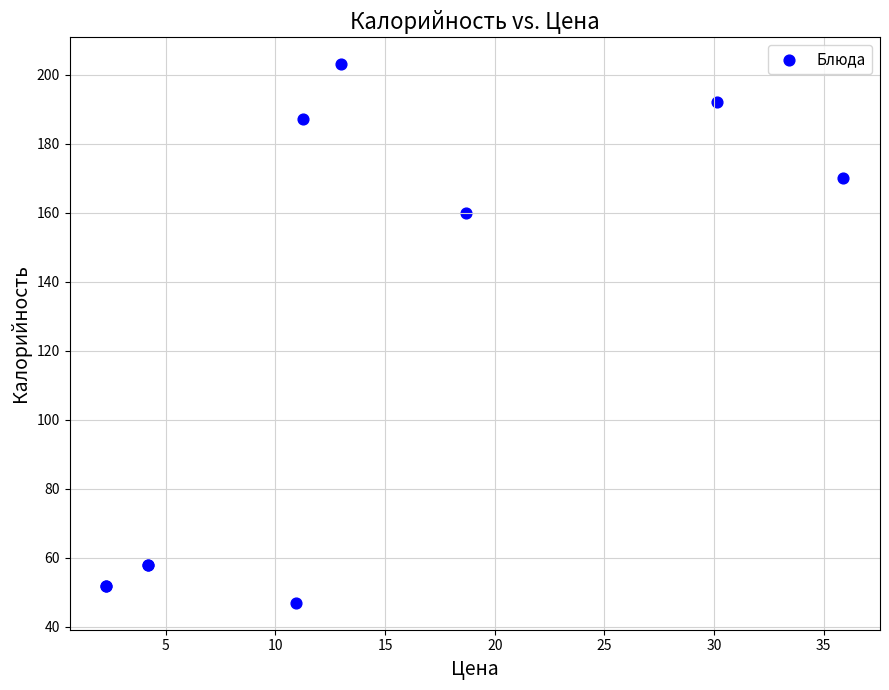

What Y value in the scatter plot is closest to 125?

160